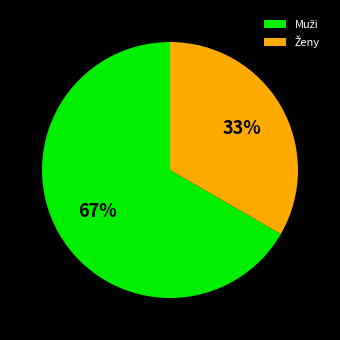

To the nearest percent, what is the average slice percentage?

50%